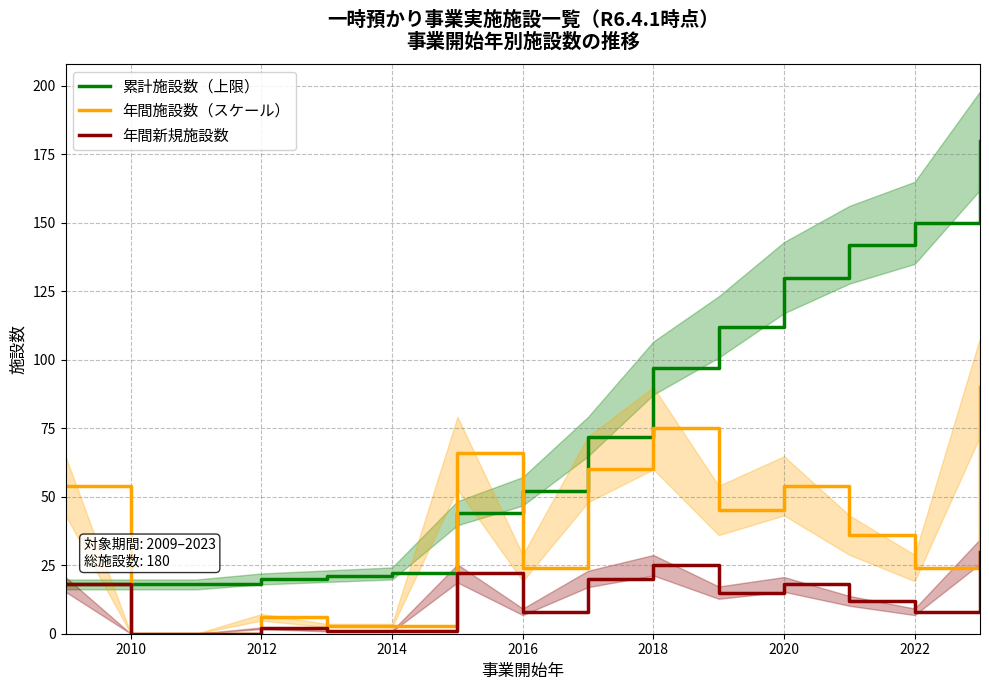

The value of 年間新規施設数 at 2022 is 8. True or false?

True